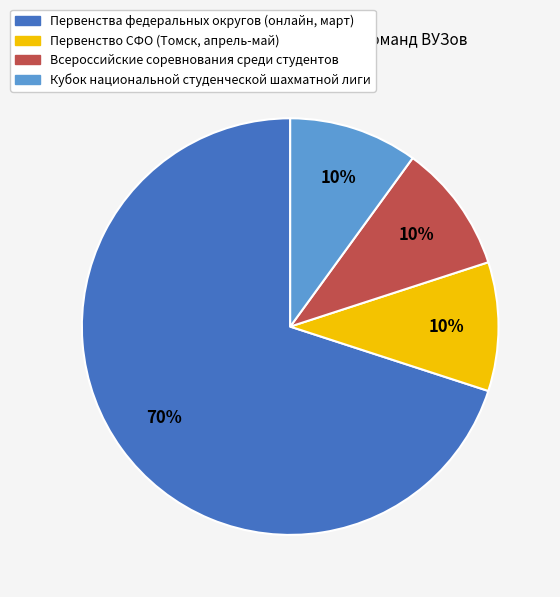

To the nearest percent, what is the difference between the largest and smallest slice percentages?

60%